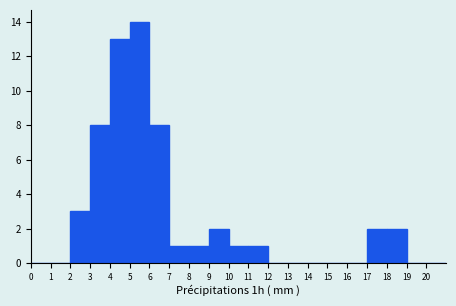

Reading left to right, list every bar in this chart as the range it spans on the x-axis followed by its height. The values are not printed on the chart, so give them approximately, as read against the axis.

0 to 1: 0
1 to 2: 0
2 to 3: 3
3 to 4: 8
4 to 5: 13
5 to 6: 14
6 to 7: 8
7 to 8: 1
8 to 9: 1
9 to 10: 2
10 to 11: 1
11 to 12: 1
12 to 13: 0
13 to 14: 0
14 to 15: 0
15 to 16: 0
16 to 17: 0
17 to 18: 2
18 to 19: 2
19 to 20: 0
20 to 21: 0